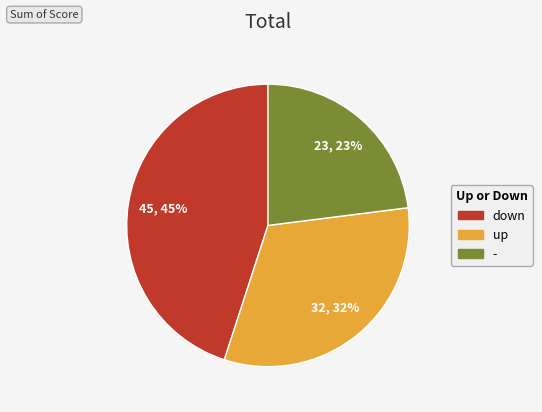

Between up and -, which is larger?

up